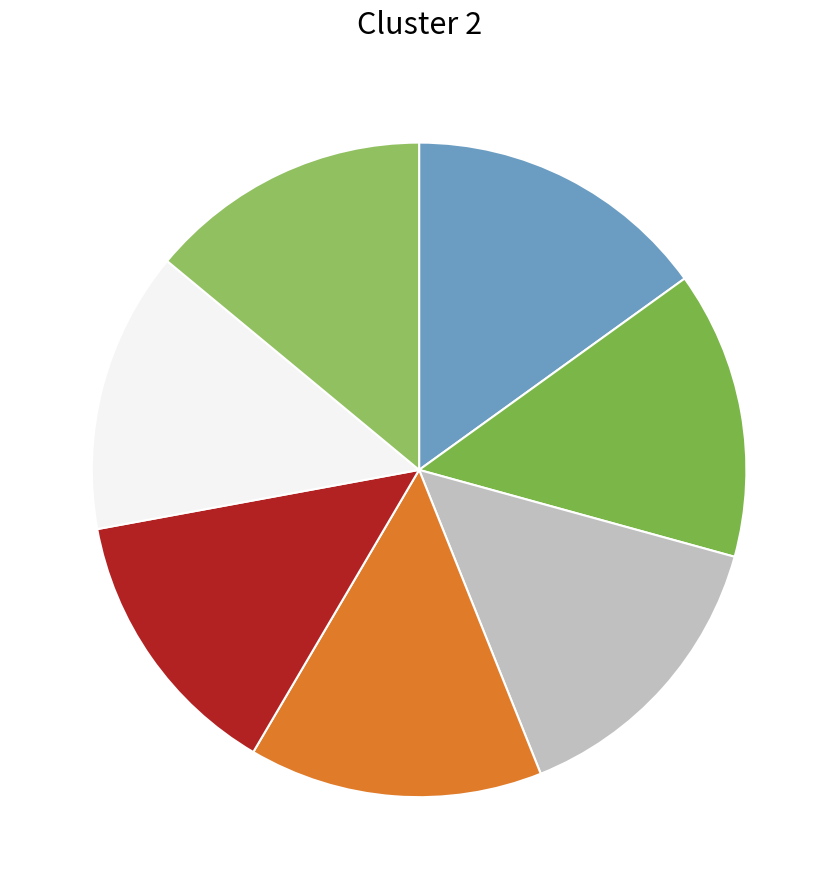

How many slices are in this pie chart?

7